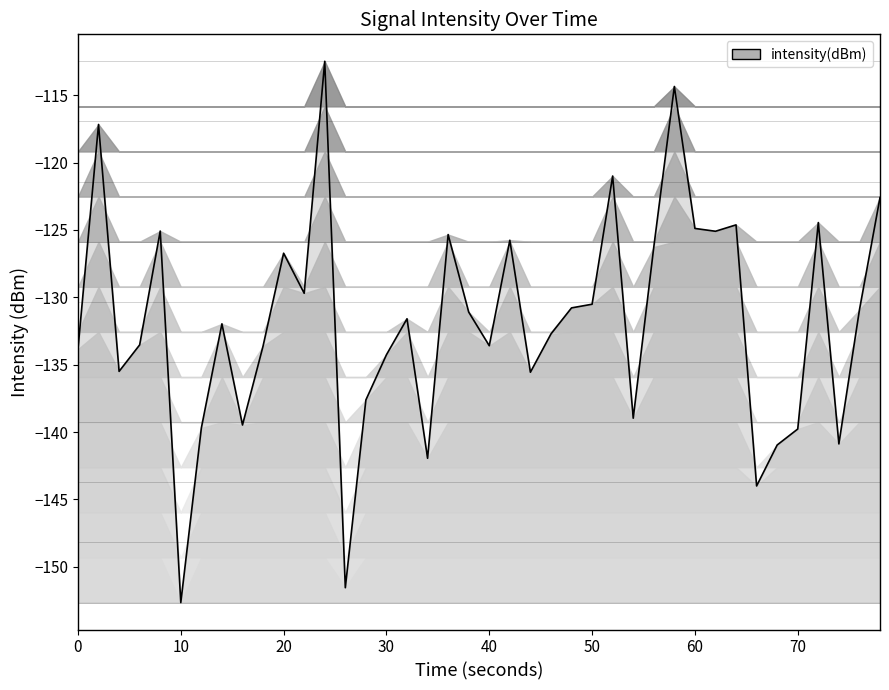

What is the difference between the maximum and second lowest values?

39.1